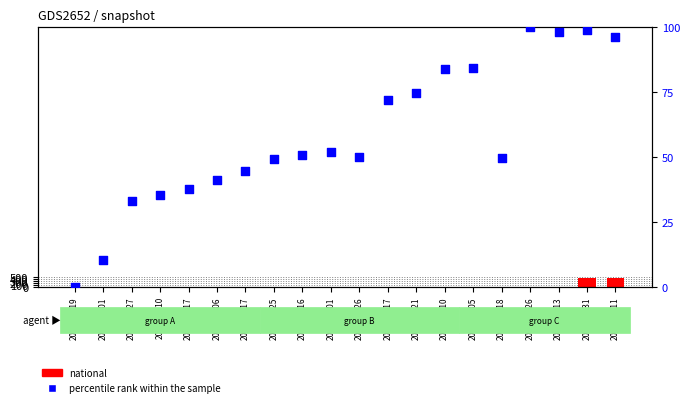

Which series has the largest Y range (max minus min)?

national